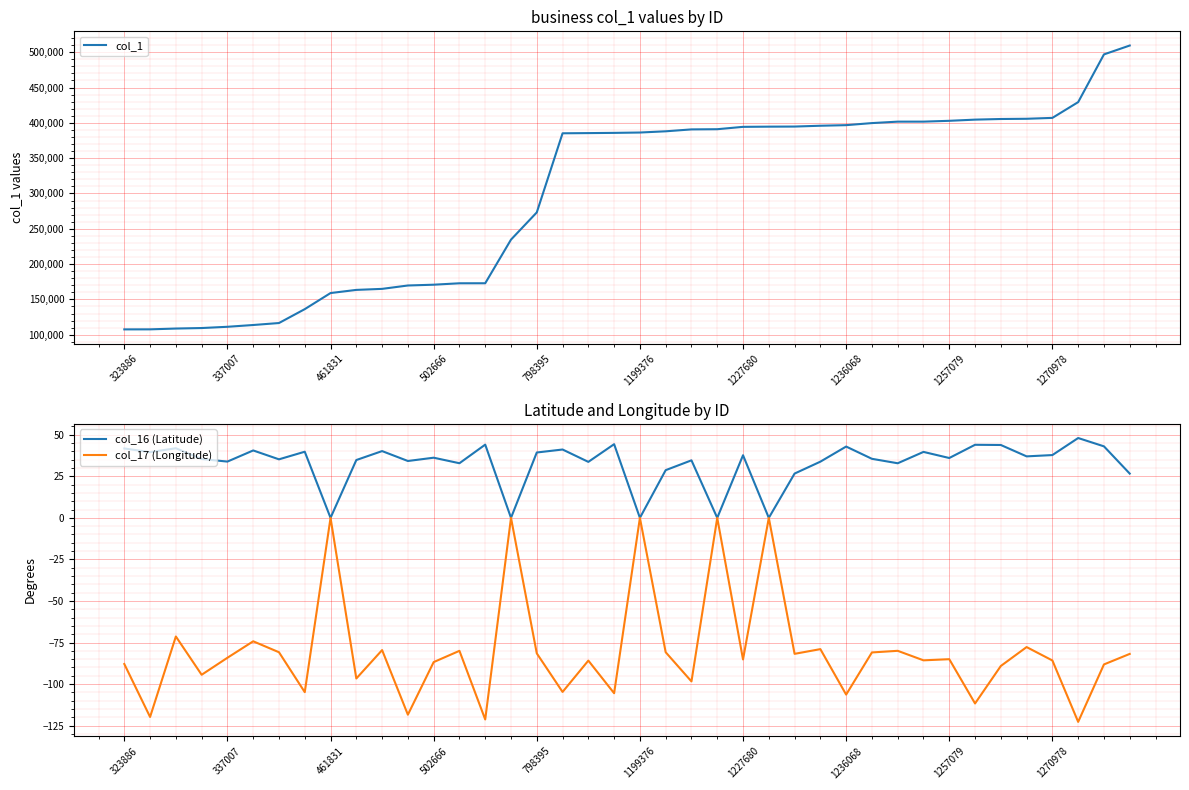

What is the maximum value for col_16 (Latitude)?

48.0